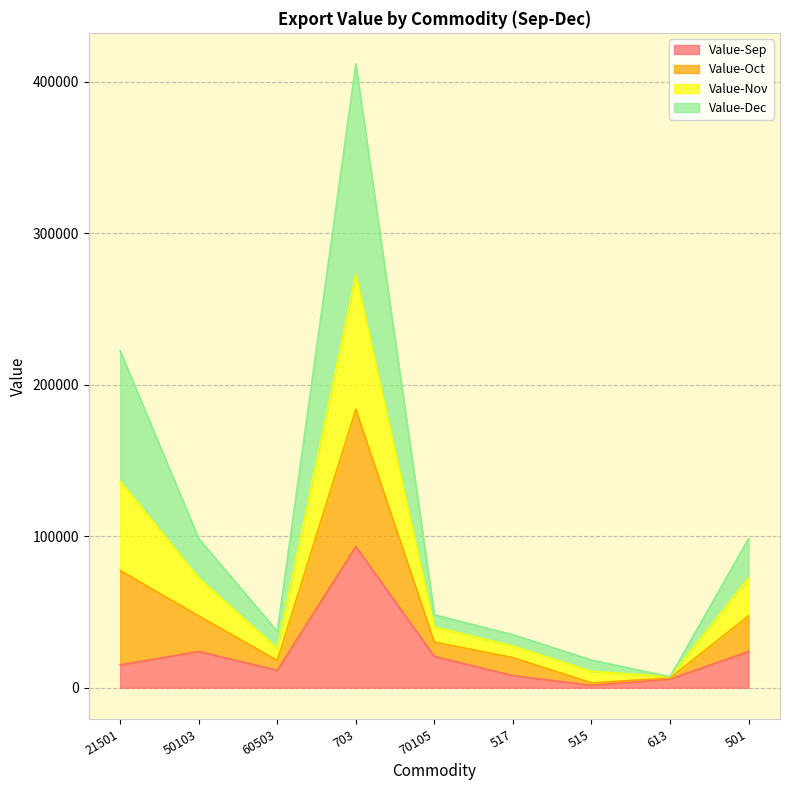

True or false: Value-Sep has a value of 20684 at 70105.

True